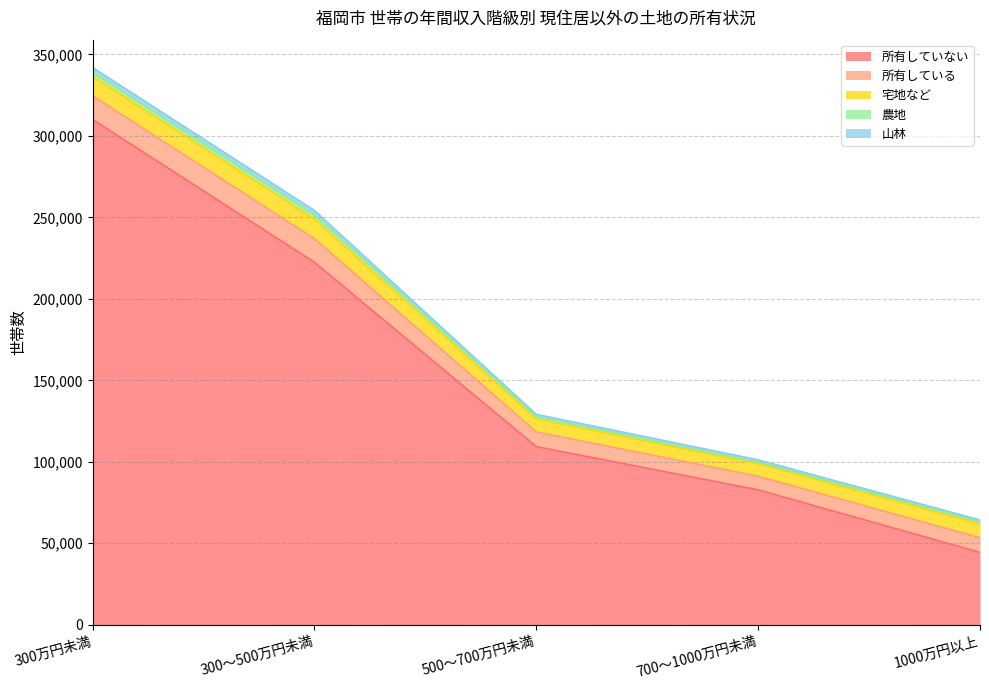

What is the total value across all series at 700～1000万円未満?

101200